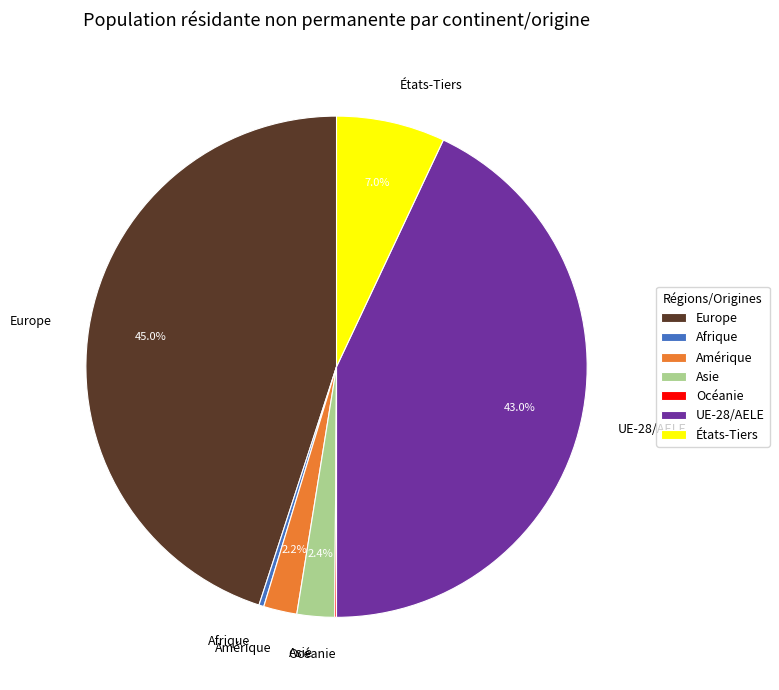

To the nearest percent, what is the difference between the Europe and Amérique slice percentages?

43%